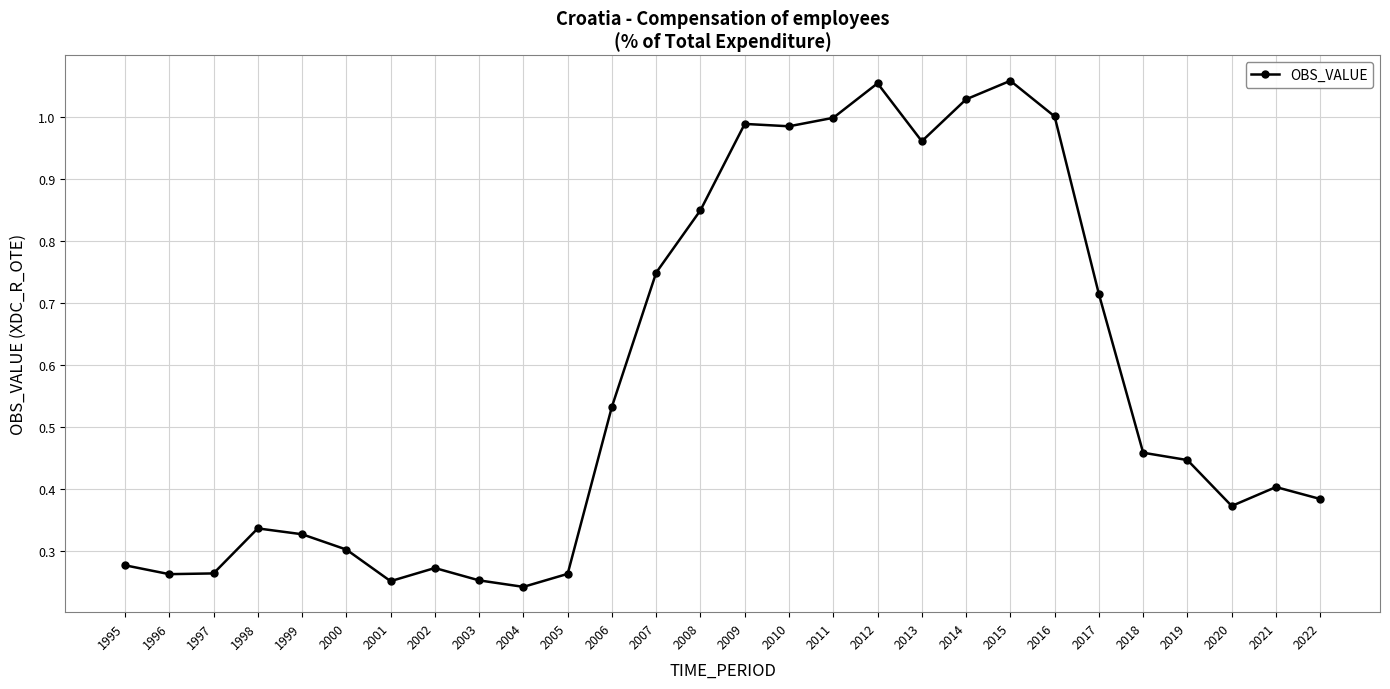

What is the sum of all values?

16.0